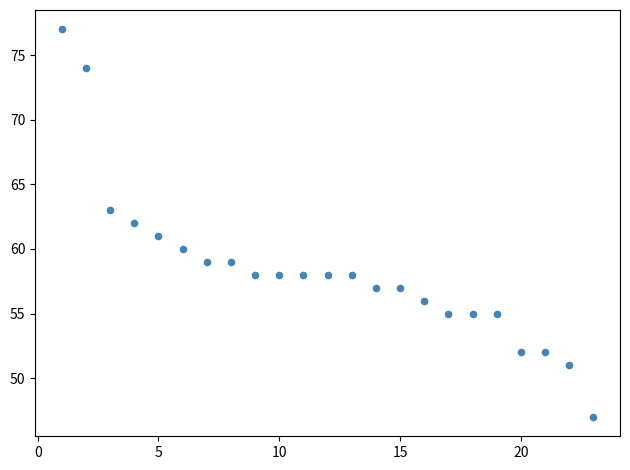

What is the range of X values (max minus min)?

22